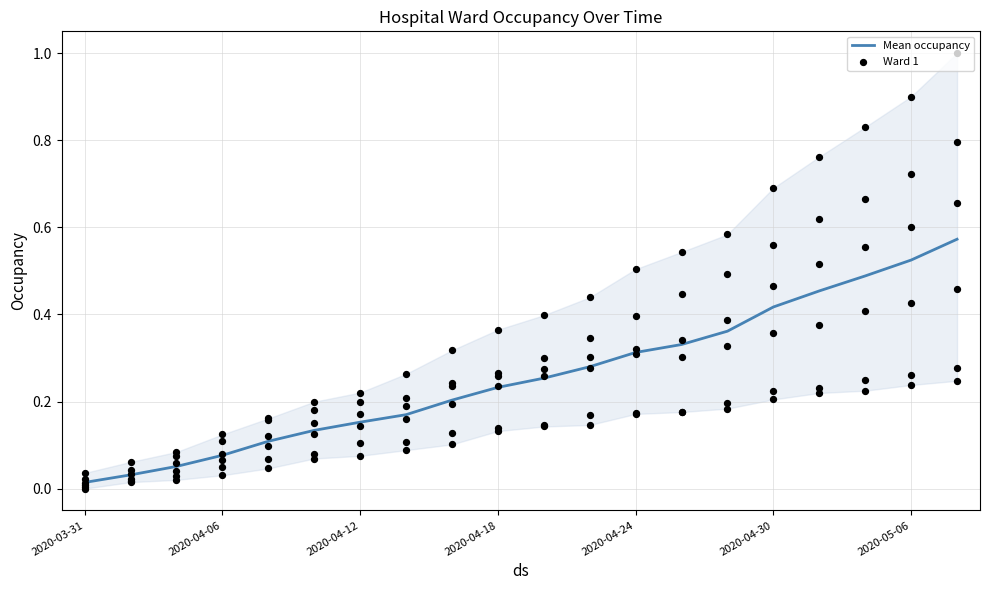

Which series has the largest Y range (max minus min)?

Ward 1